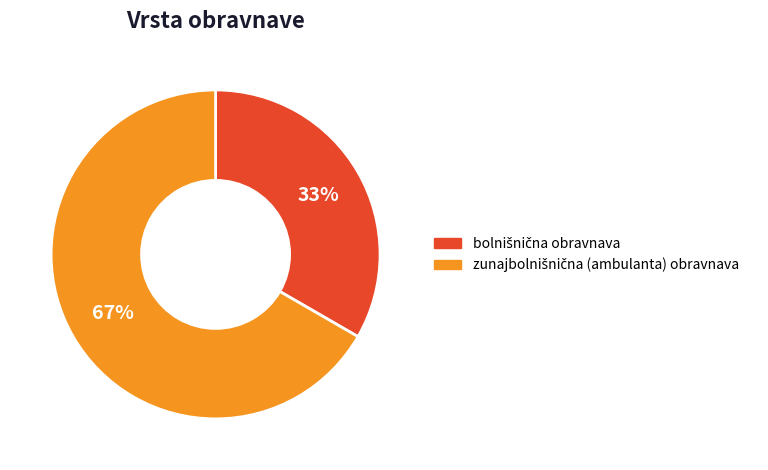

Is there any slice that represents more than half of the pie?

Yes